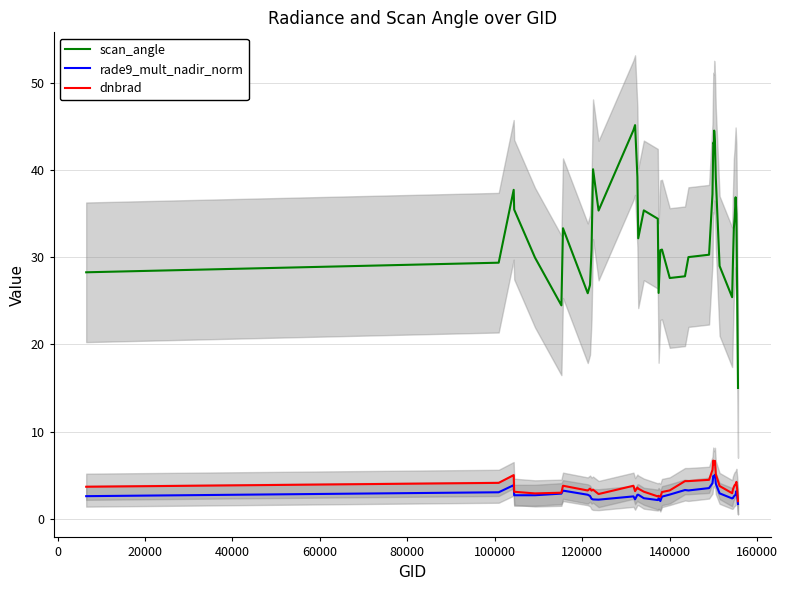

True or false: rade9_mult_nadir_norm and scan_angle intersect in this chart.

False